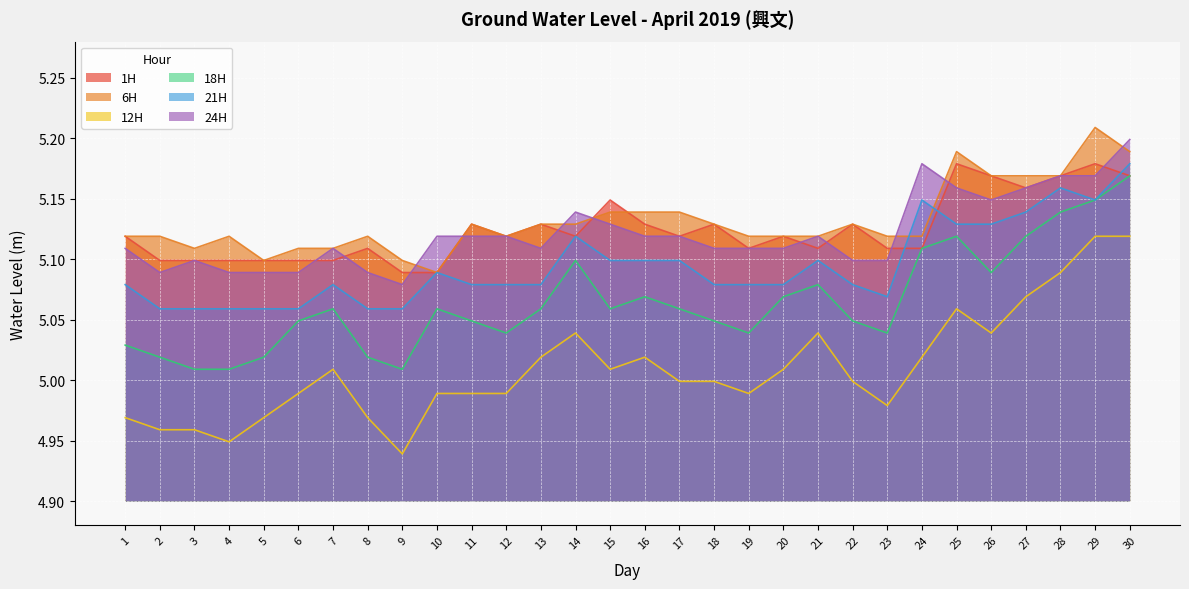

What are all the series names shown in the legend?

1H, 6H, 12H, 18H, 21H, 24H